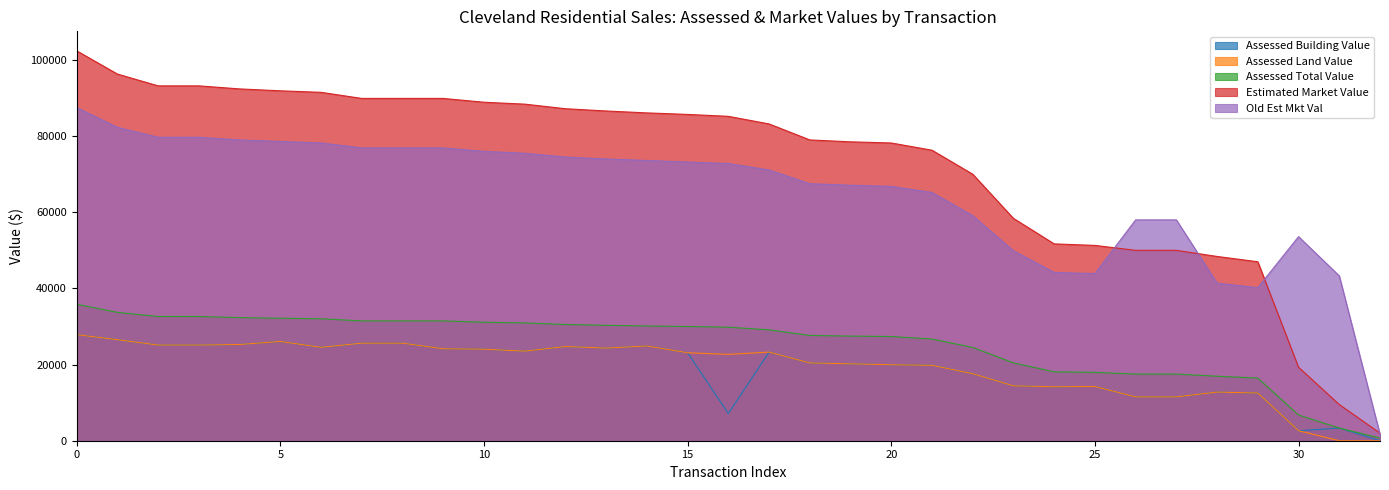

True or false: Assessed Total Value and Estimated Market Value intersect in this chart.

False